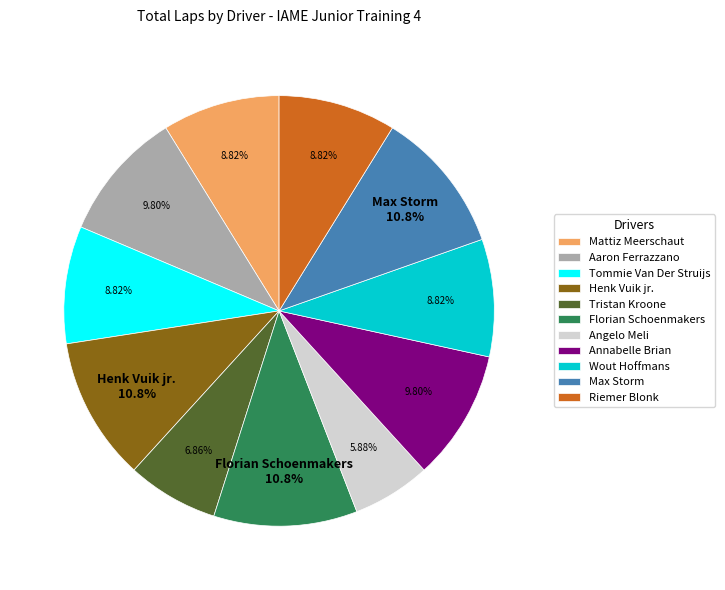

Does Riemer Blonk account for over 50% of the chart?

No